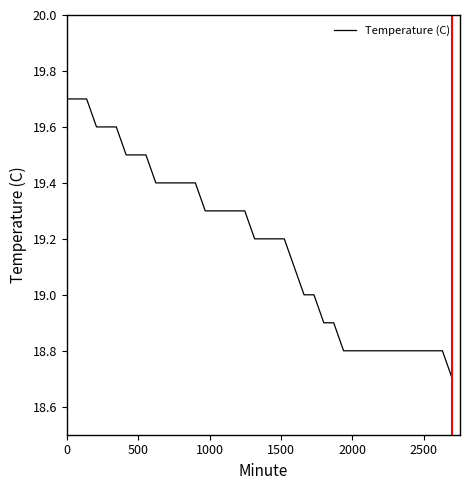

What is the minimum value shown in the chart?

18.7